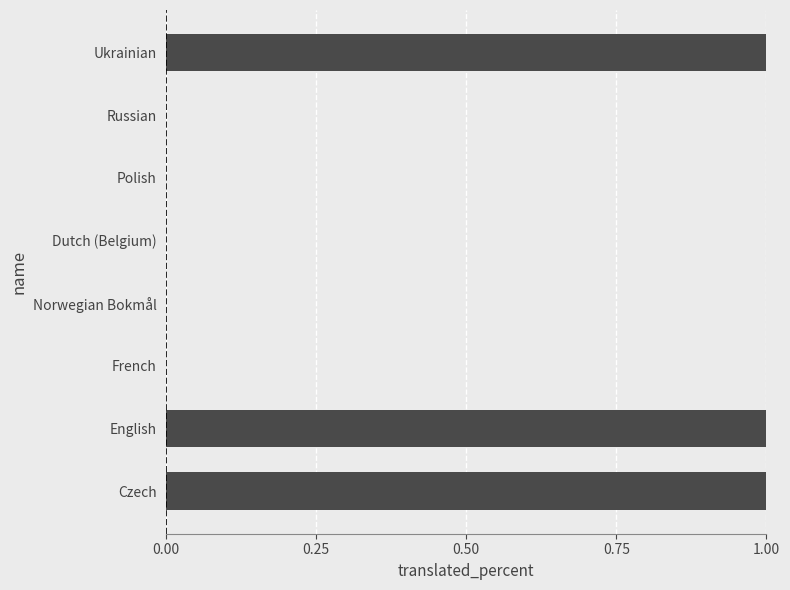

Is it true that the value at Dutch (Belgium) is 0?

True